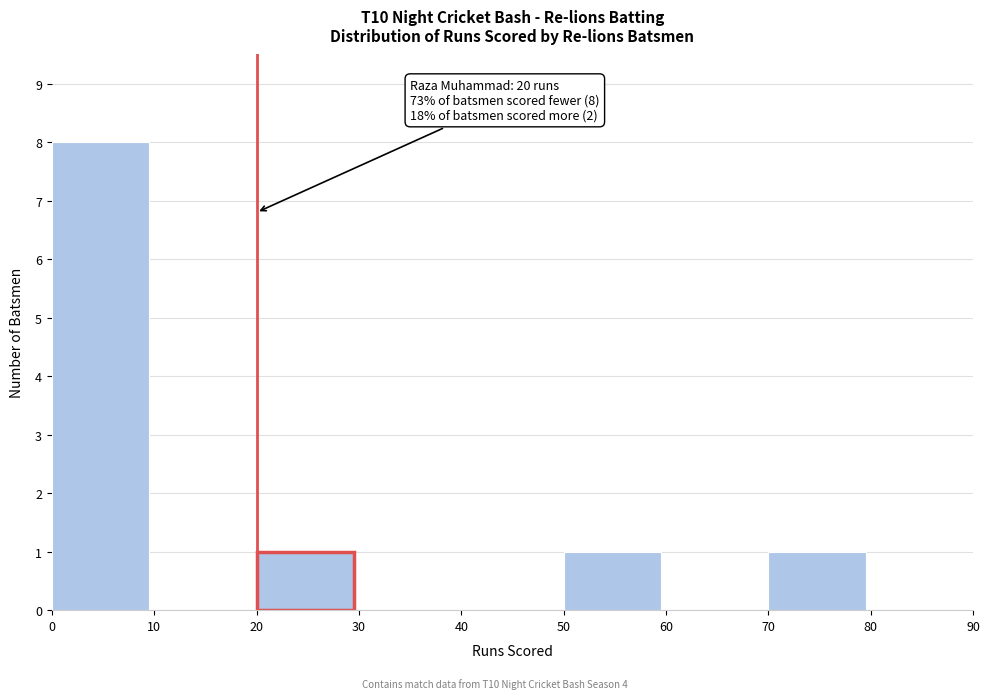

Over which range of the x-axis is the bar tallest?

0 to 10